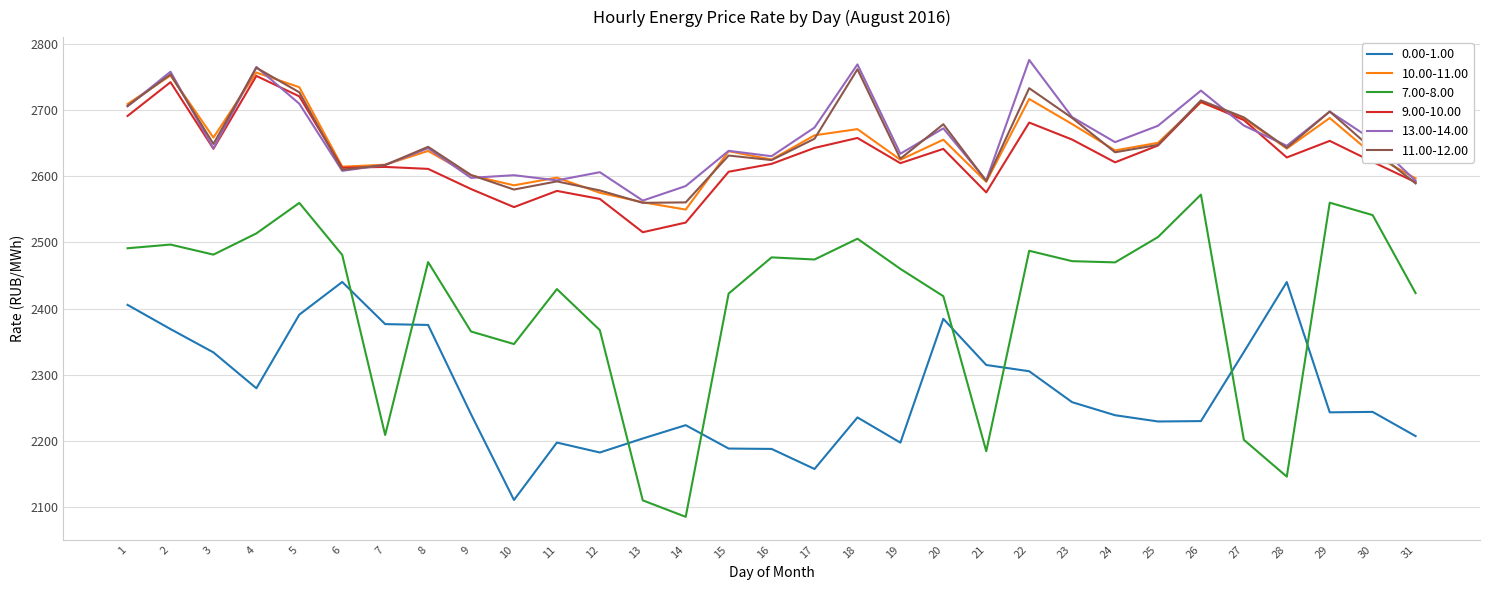

How many lines are shown in the chart?

6